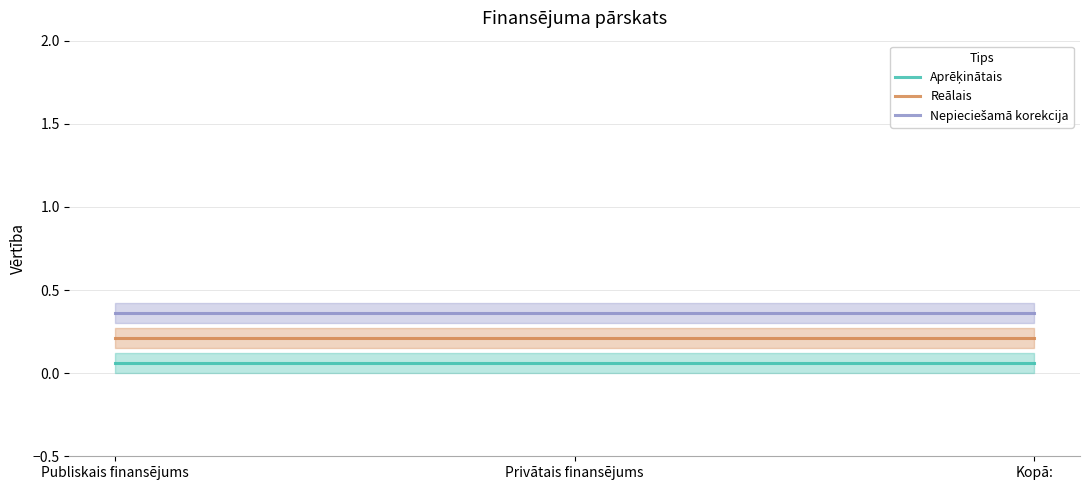

How many lines are shown in the chart?

3